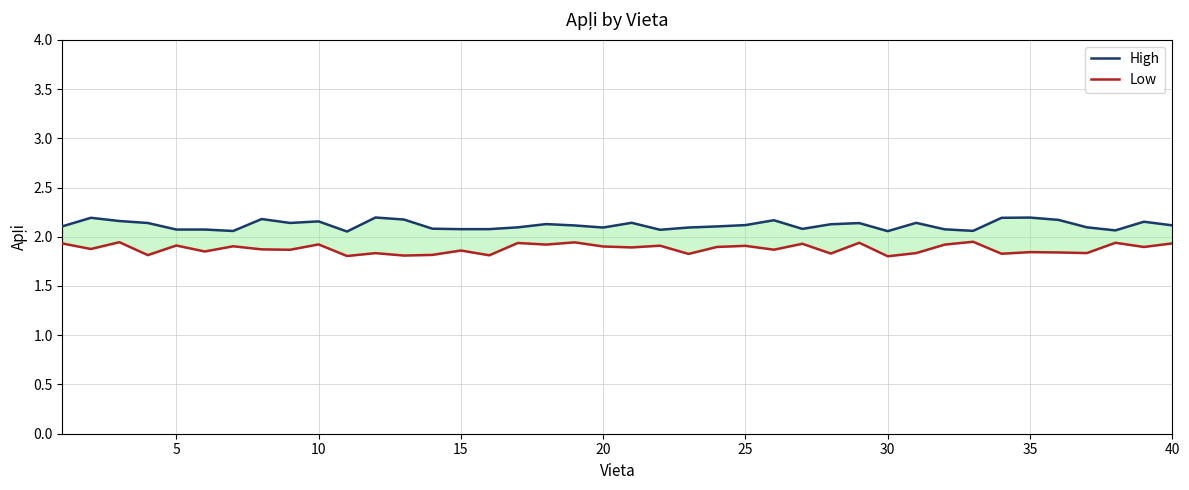

True or false: High and Low cross at least once.

False